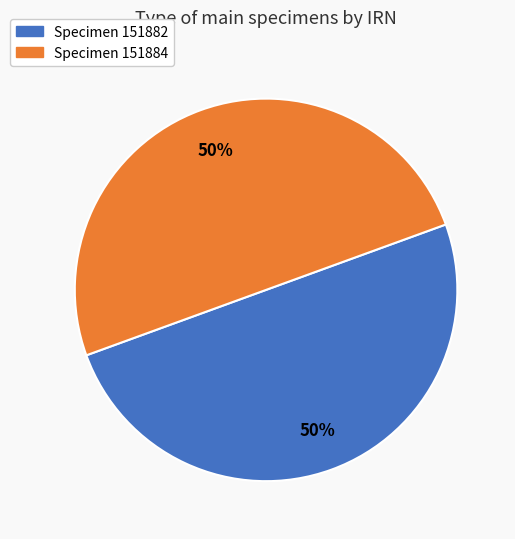

To the nearest percent, what is the average slice percentage?

50%